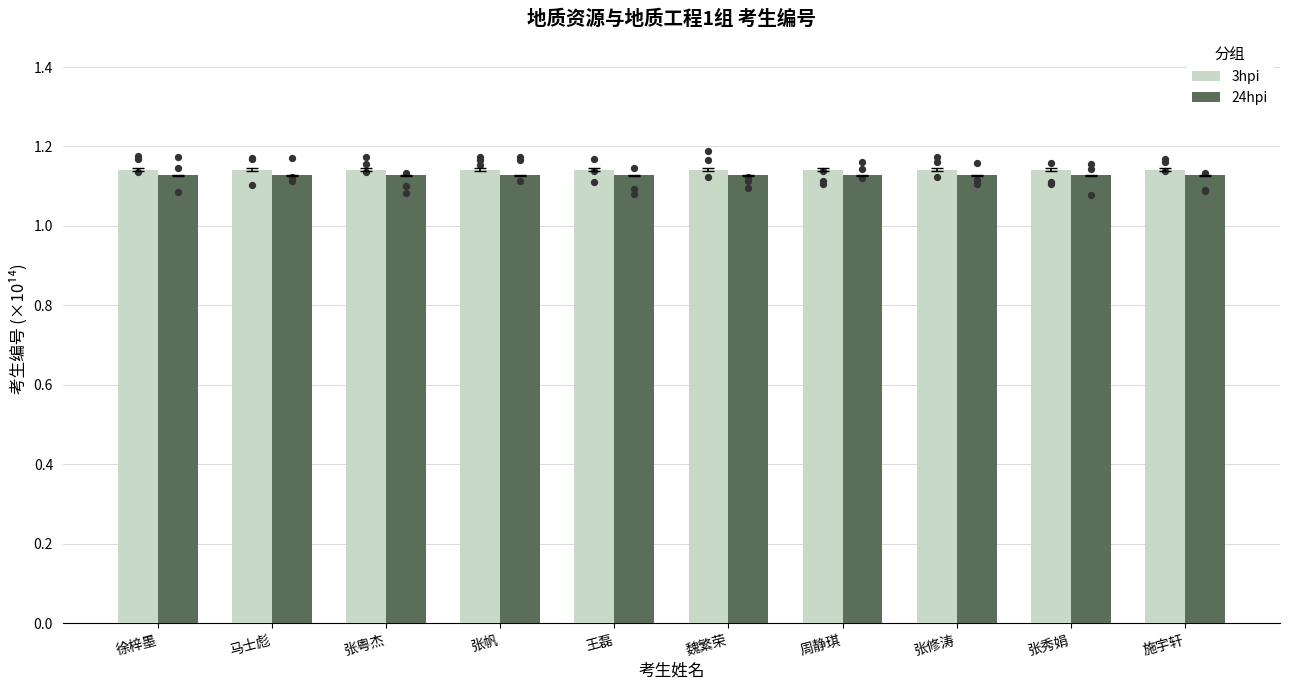

At how many categories does at least one series exceed 1?

10